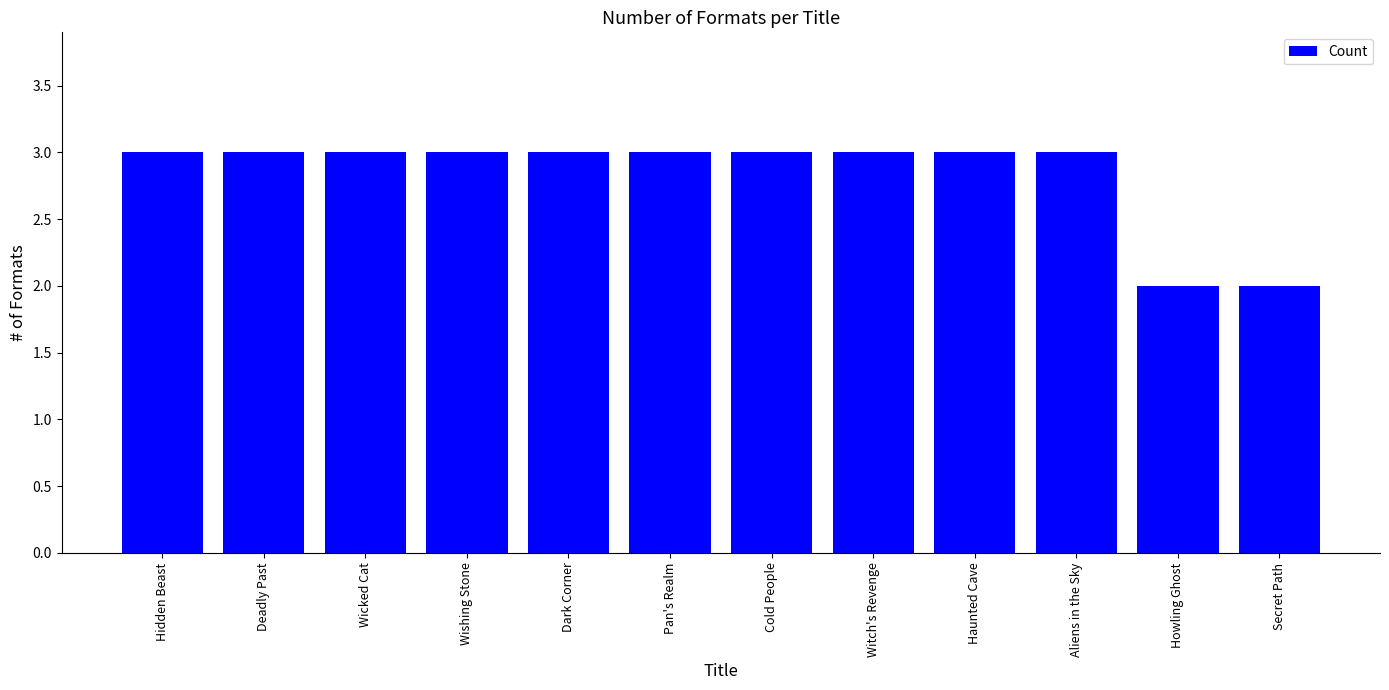

Reading left to right, what are all the values shown in this chart?

Hidden Beast=3	Deadly Past=3	Wicked Cat=3	Wishing Stone=3	Dark Corner=3	Pan's Realm=3	Cold People=3	Witch's Revenge=3	Haunted Cave=3	Aliens in the Sky=3	Howling Ghost=2	Secret Path=2